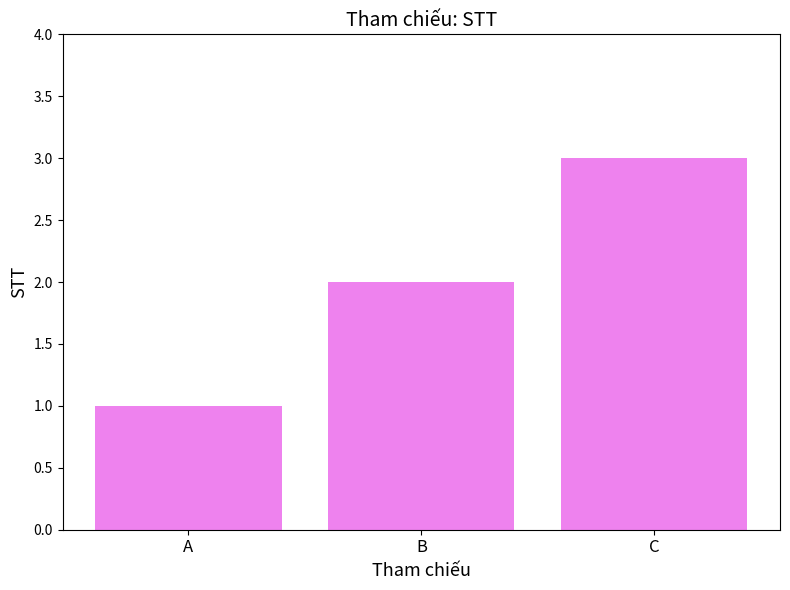

The value at A is 1. True or false?

True